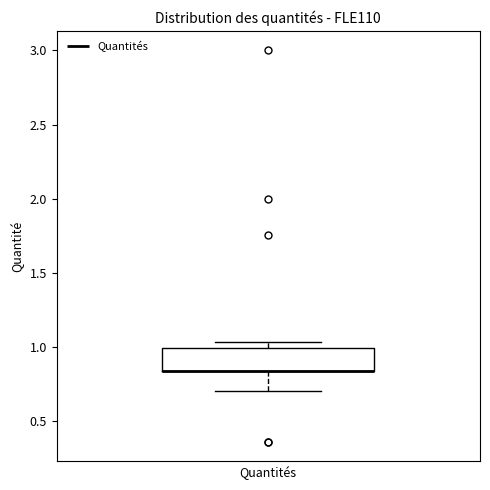

Where is the upper edge of the box for Quantités on the y-axis? The values are not printed on the chart, so give them approximately, as read against the axis.

1.00